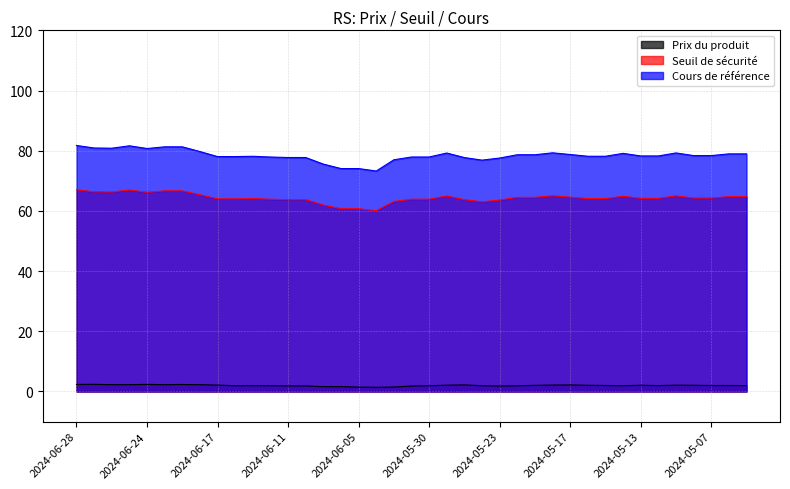

What is the greatest value displayed?

81.7